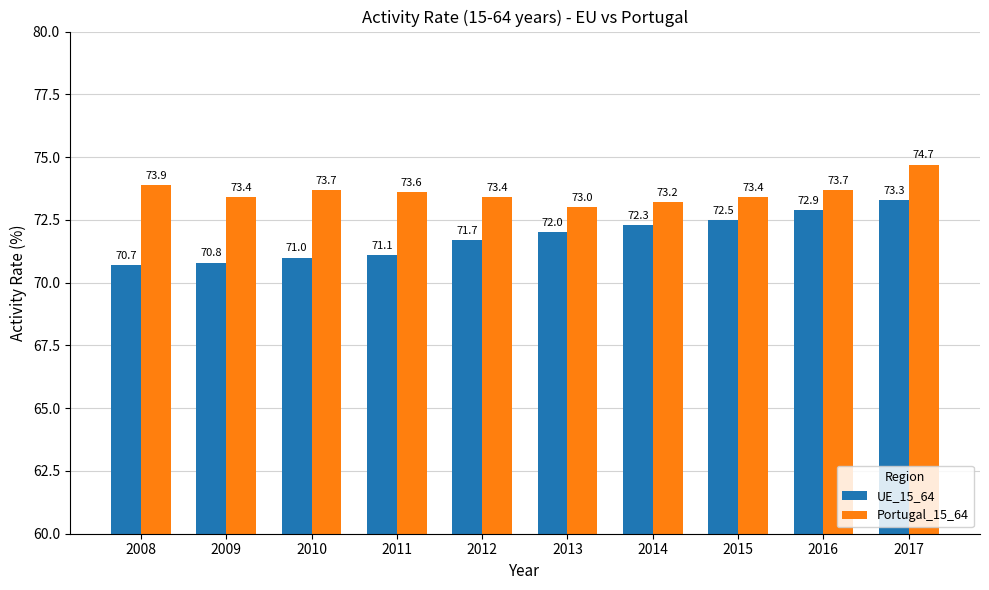

What is the difference between the second highest and minimum values in the UE_15_64 series?

2.2